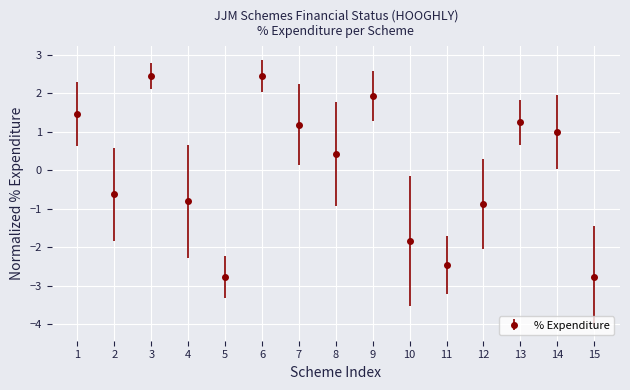

True or false: there are more than 2 points higher than both neighbors.

True